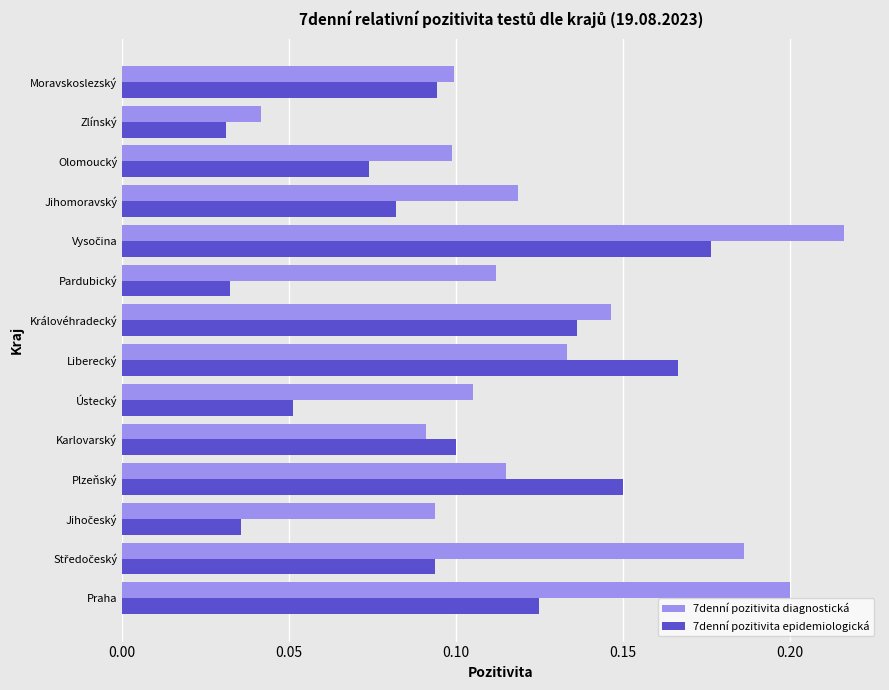

At which label is 7denní pozitivita diagnostická closest to 0?

Zlínský